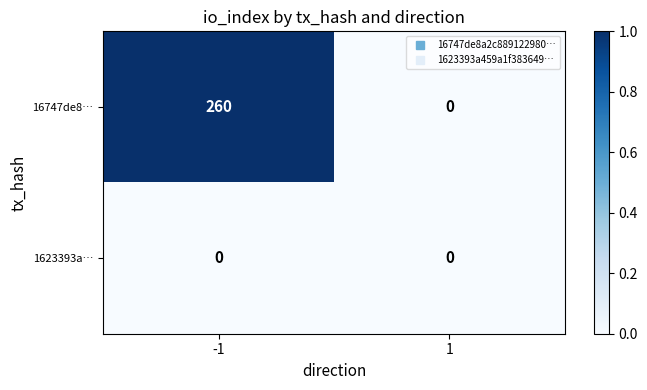

What is the sum of all 16747de8… values?

260